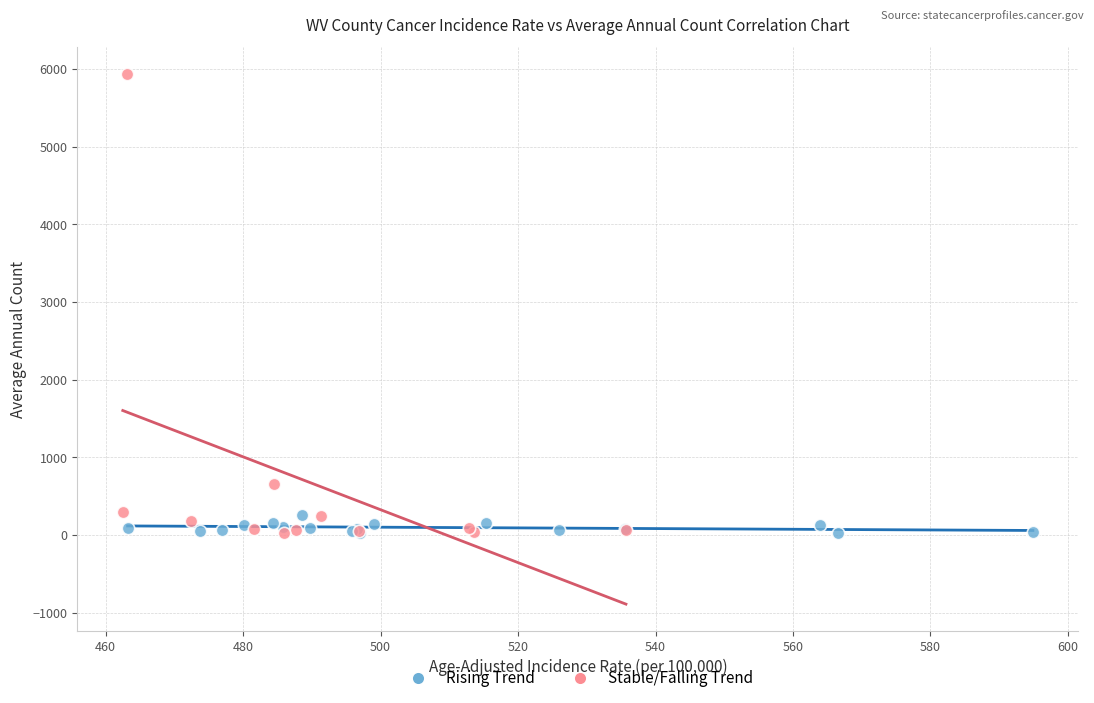

Which series reaches the maximum Y coordinate?

Stable/Falling Trend